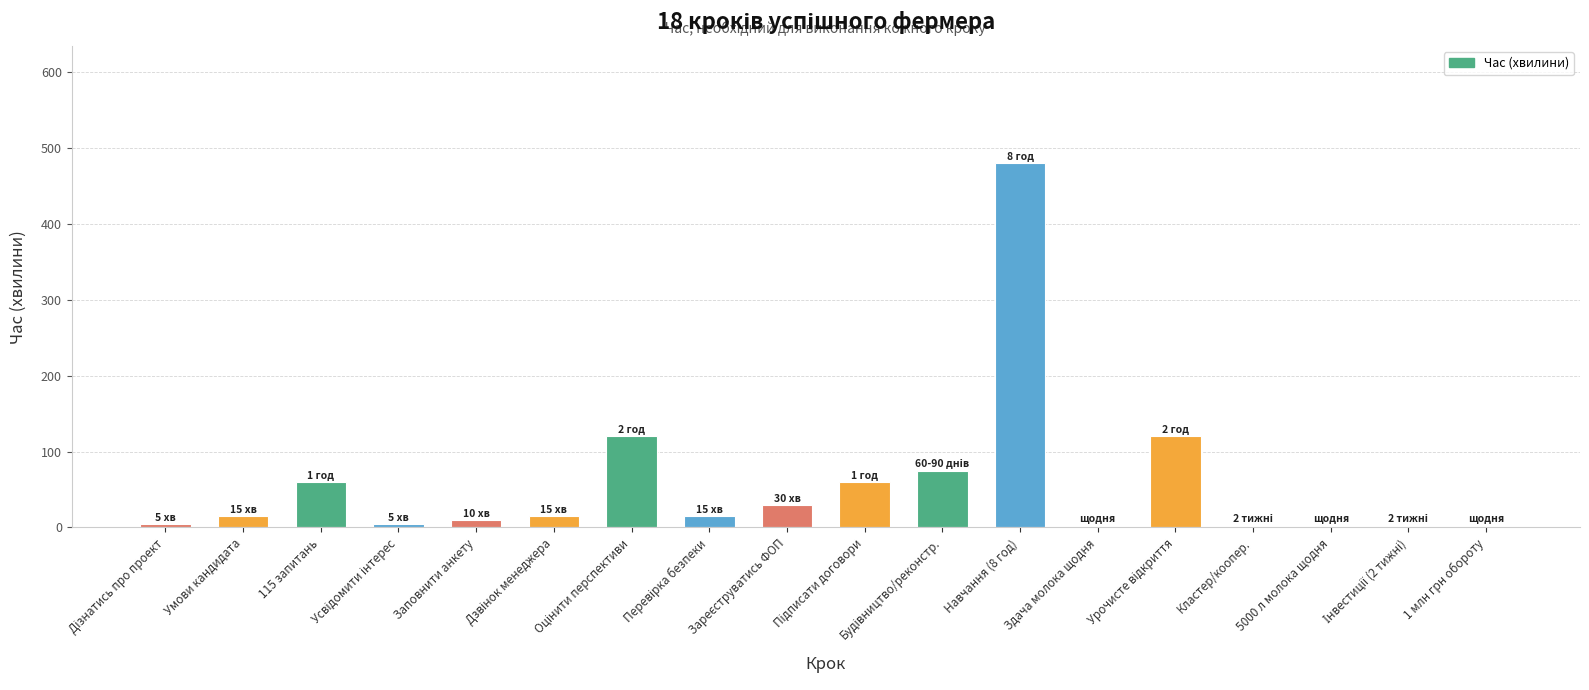

What is the maximum value shown in the chart?

480